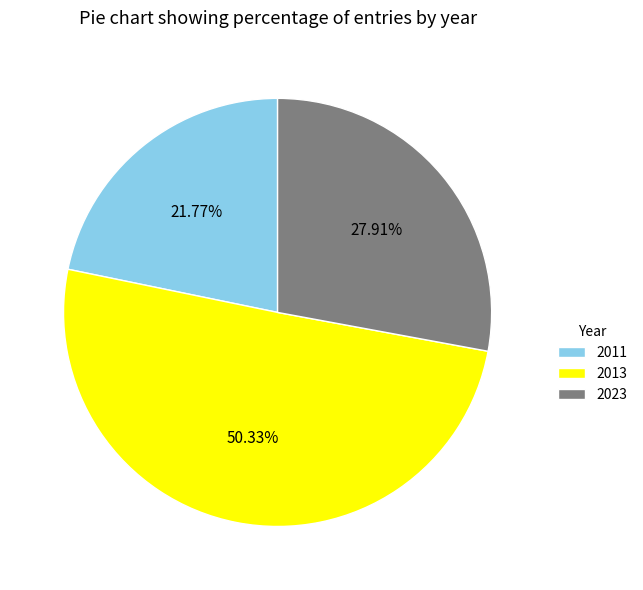

Is the sum of 2013 and 2023 greater than half?

Yes